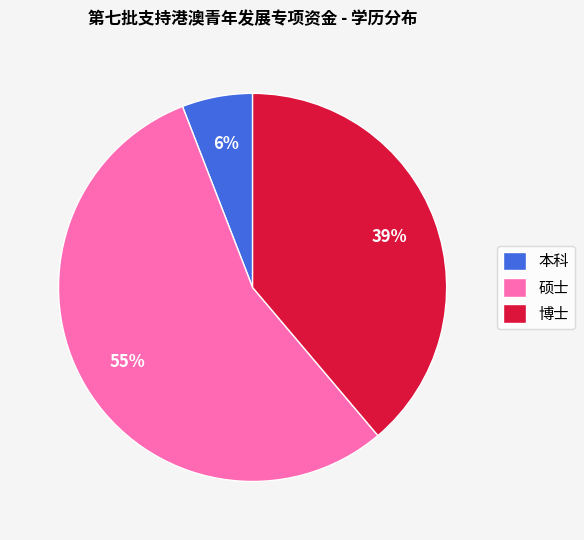

Which has a higher value, 本科 or 博士?

博士